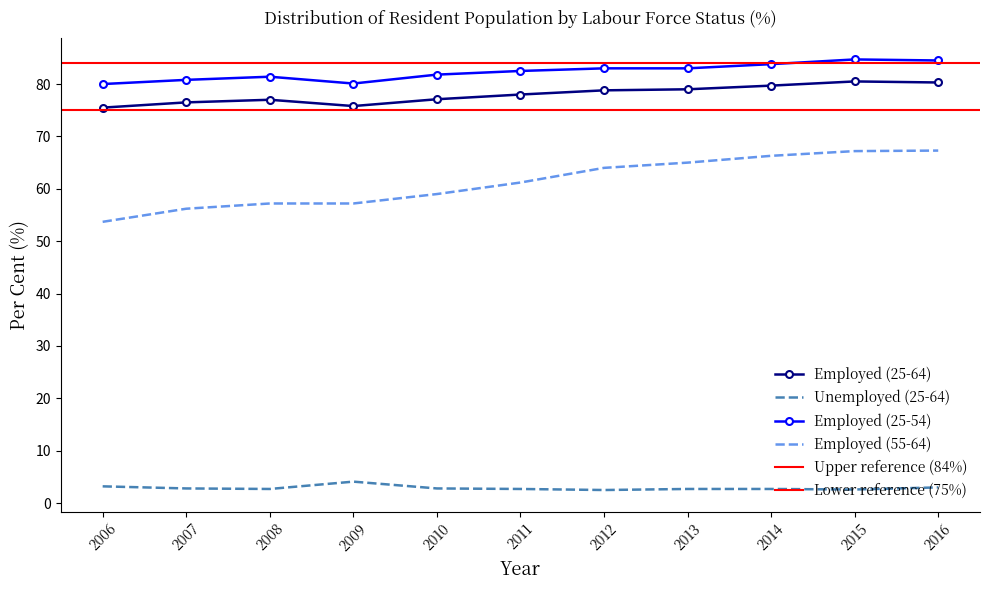

How many lines are shown in the chart?

4